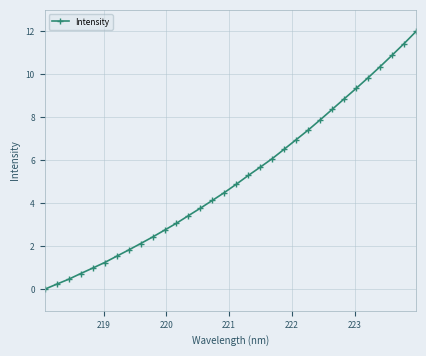

What is the average value?

5.2